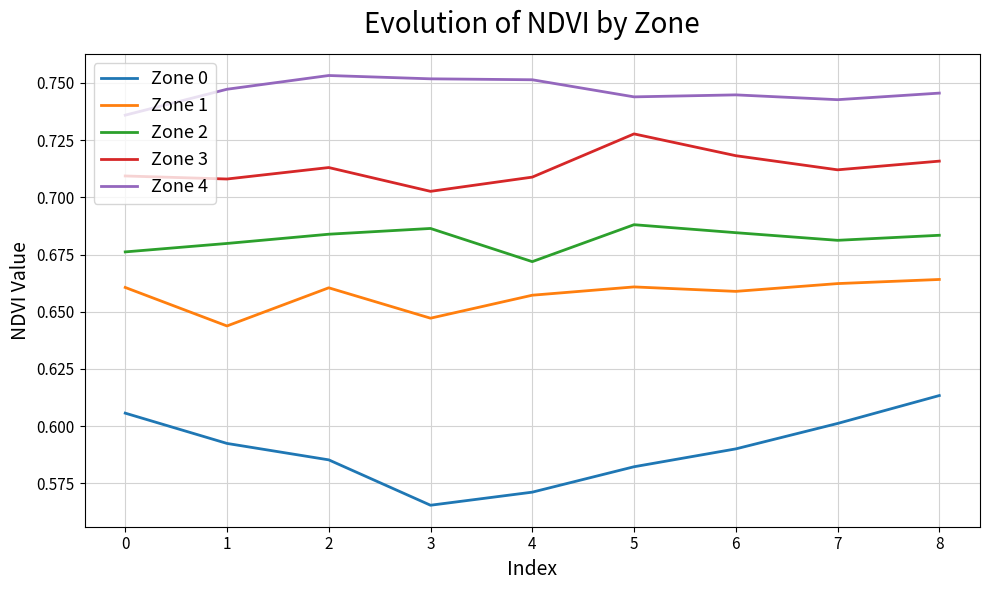

What is the spread (max minus min) of values at 8?

0.1